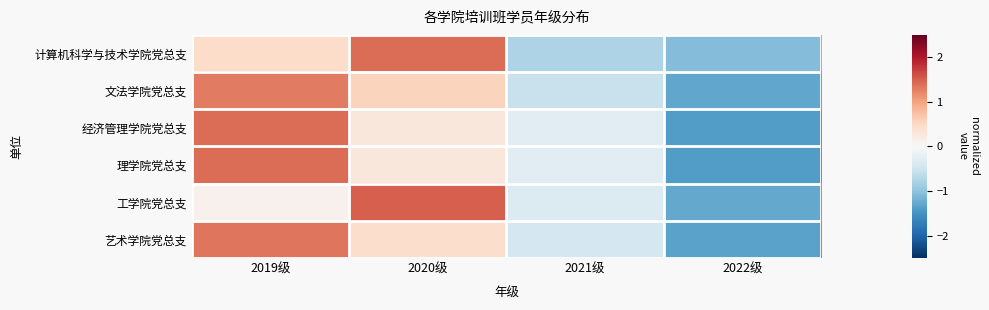

What is the spread (max minus min) of values at 2019级?

1.3